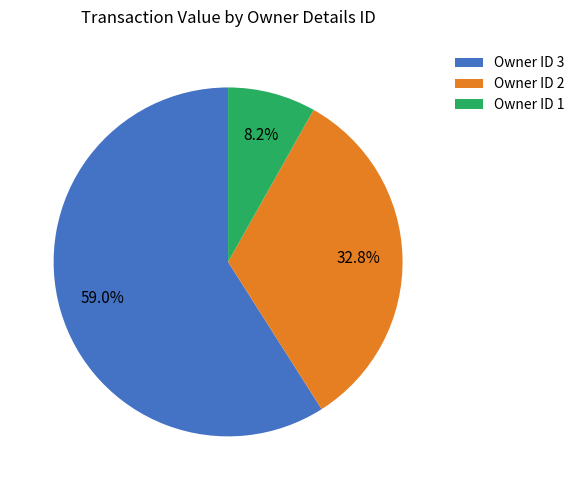

Which category has the smallest portion of the pie?

Owner ID 1